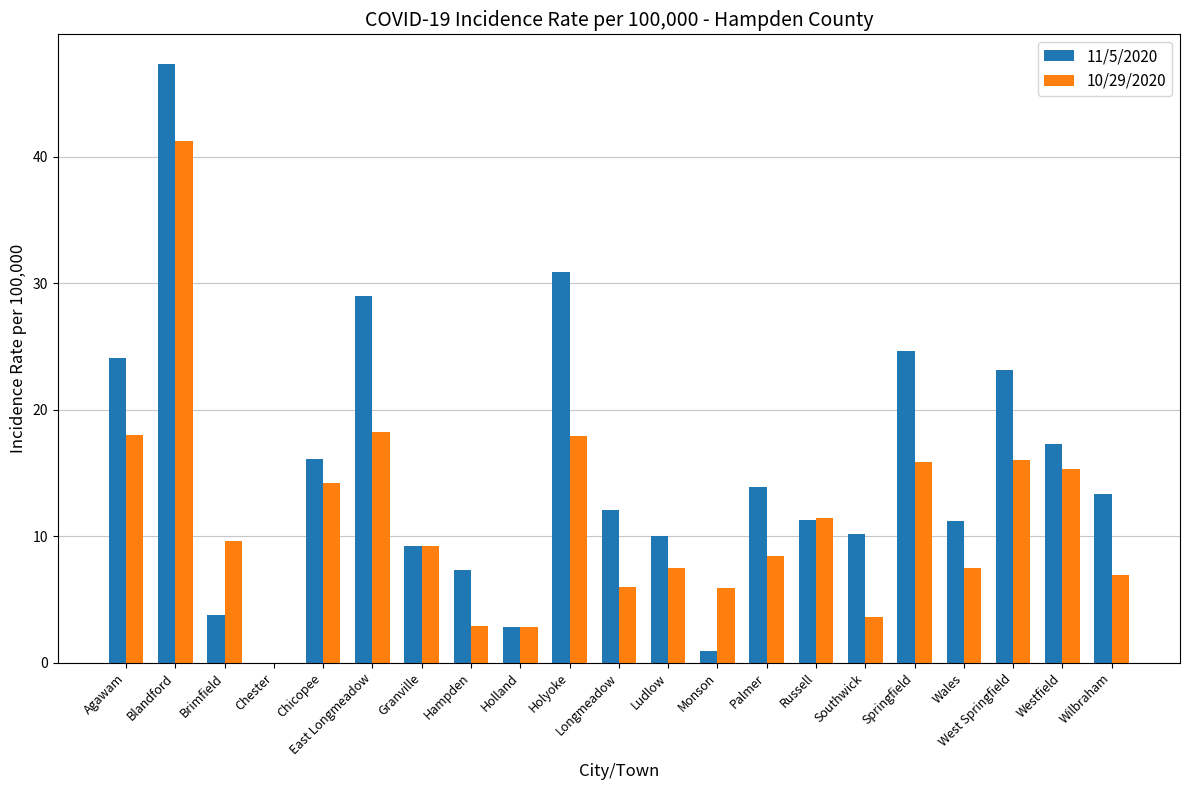

Which series changed the most between Holyoke and Wilbraham?

11/5/2020